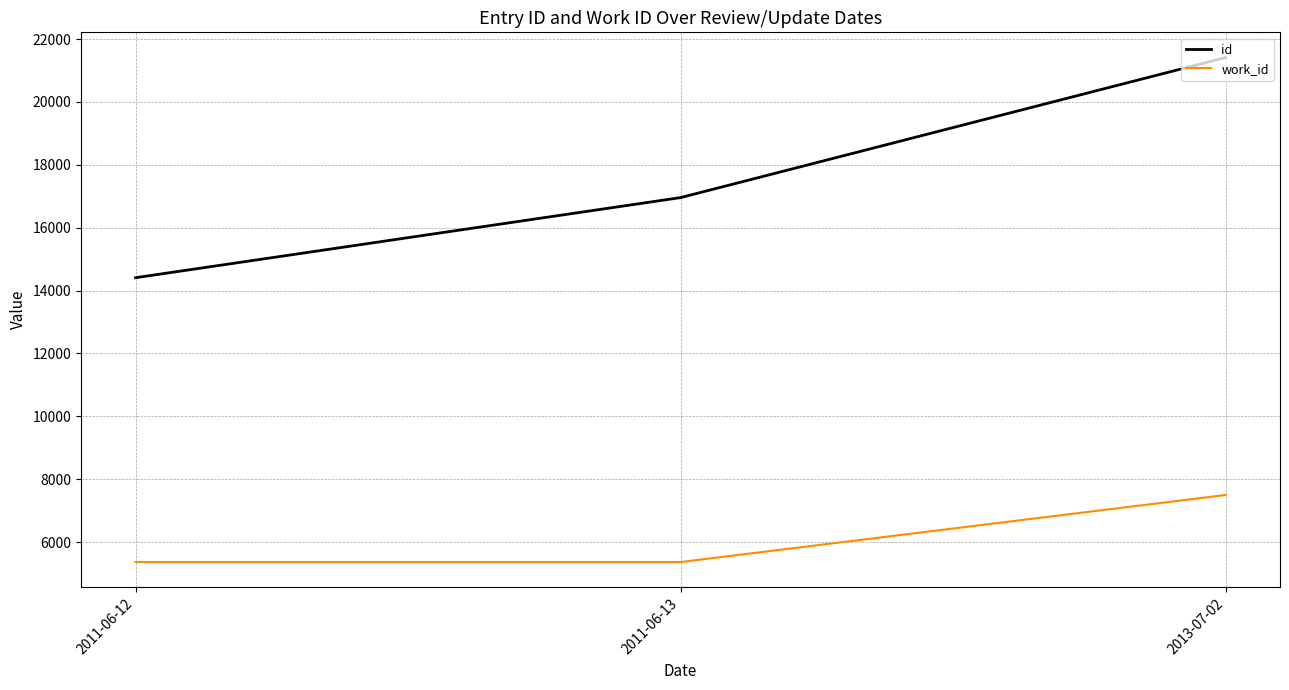

At 2013-07-02, list the series in order from largest to smallest.

id, work_id